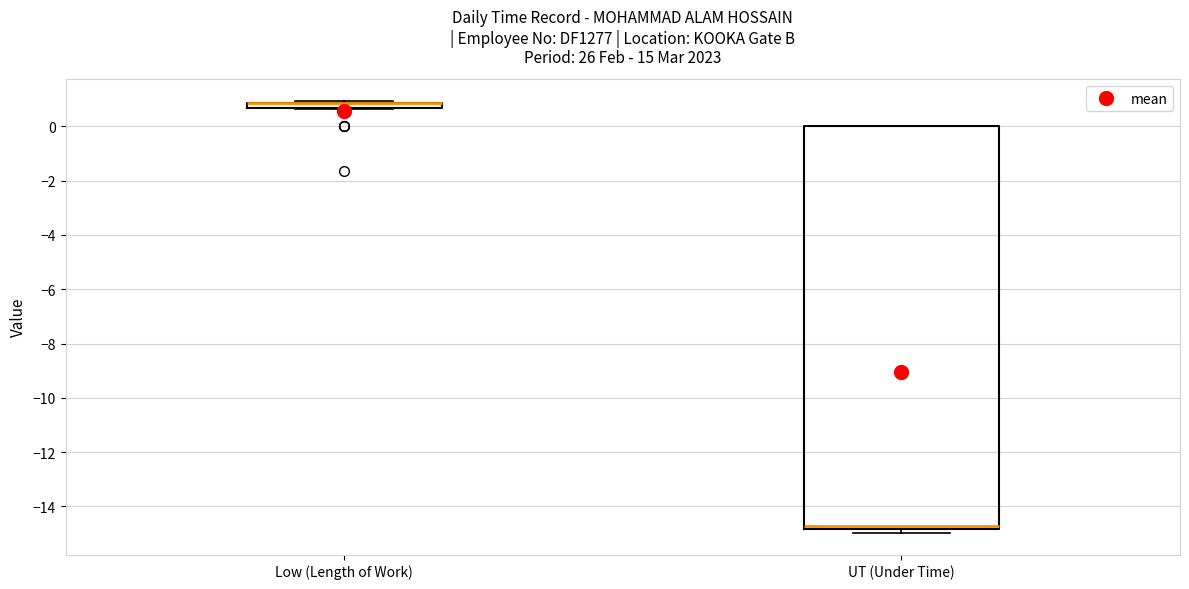

Which box is the tallest, from its lower edge to its upper edge?

UT (Under Time)